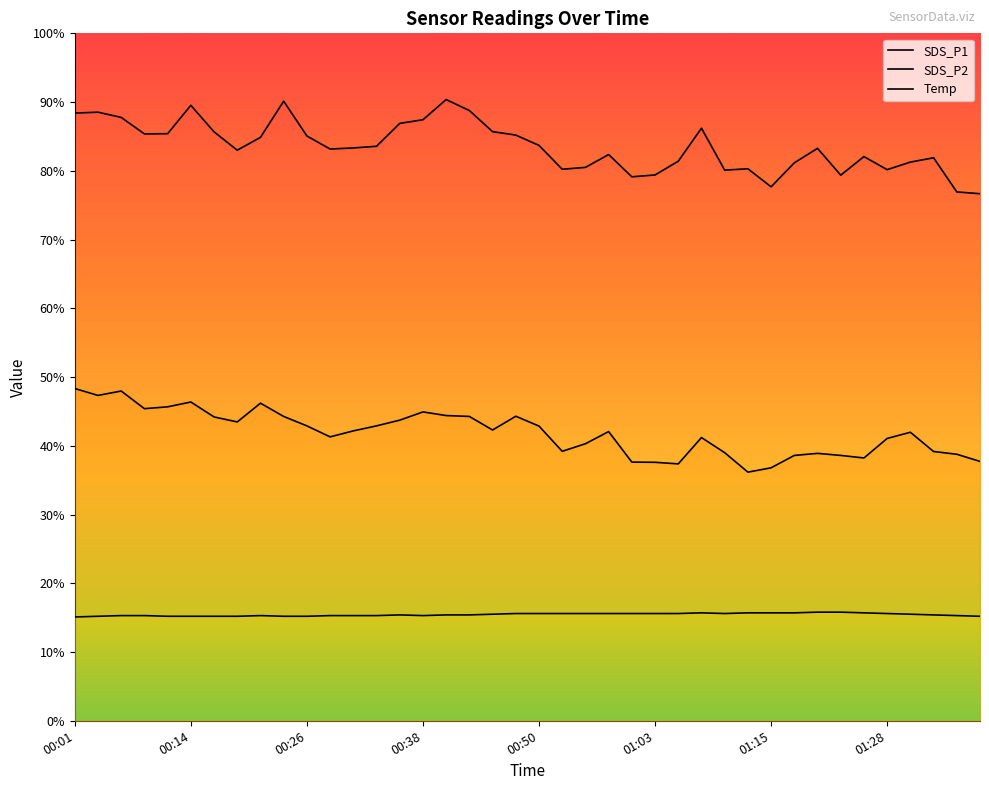

Where does the SDS_P2 series first go above 42?

00:01